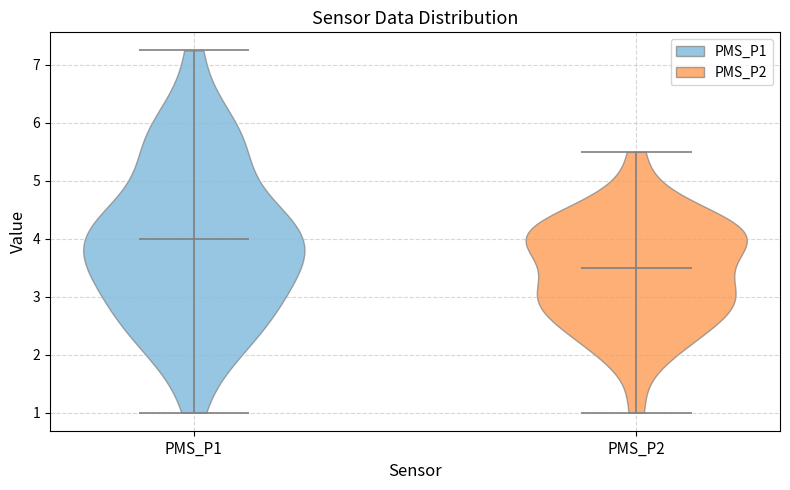

What is the highest point the violin for PMS_P1 reaches on the y-axis? The values are not printed on the chart, so give them approximately, as read against the axis.

7.3